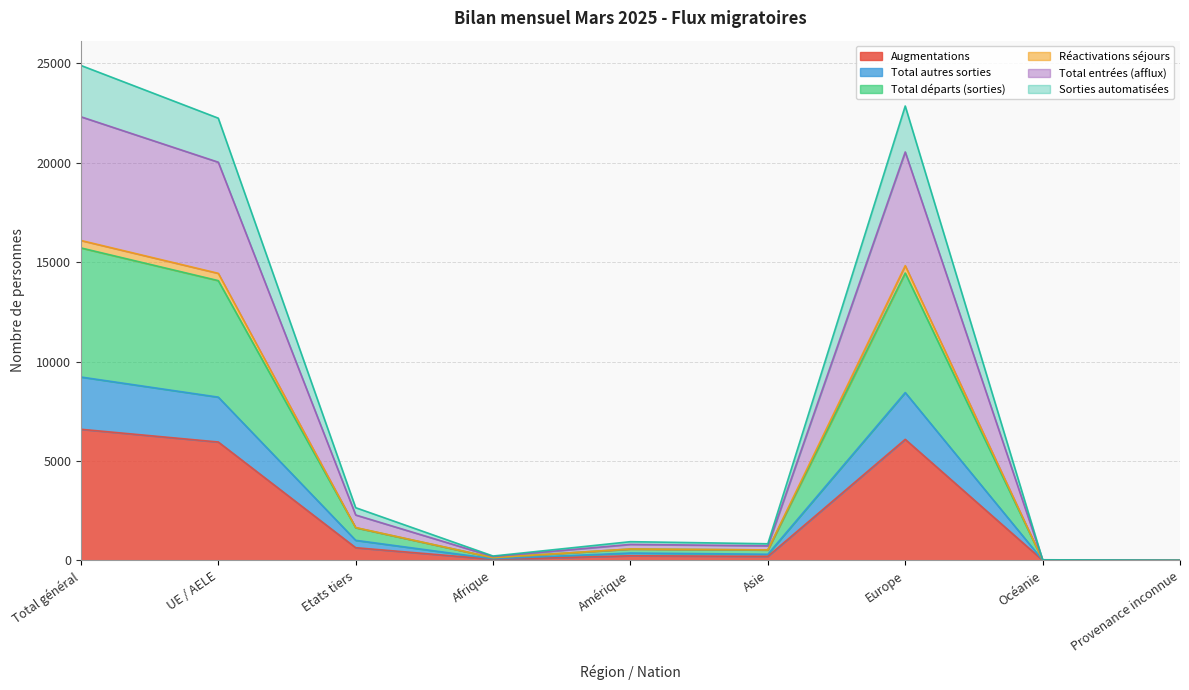

How many lines are shown in the chart?

6